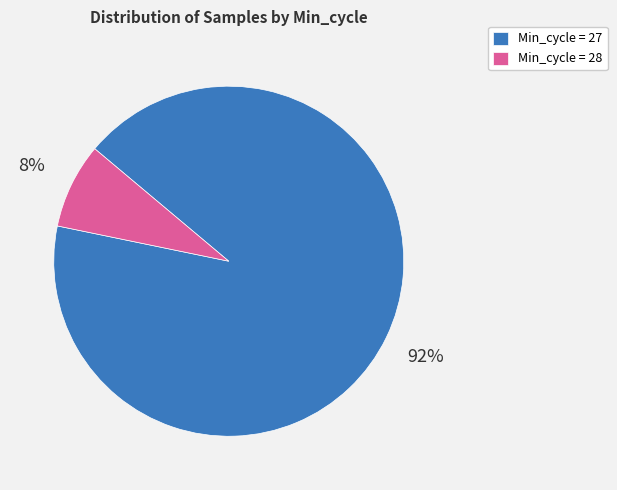

To the nearest percent, what portion does Min_cycle = 28 represent?

8%